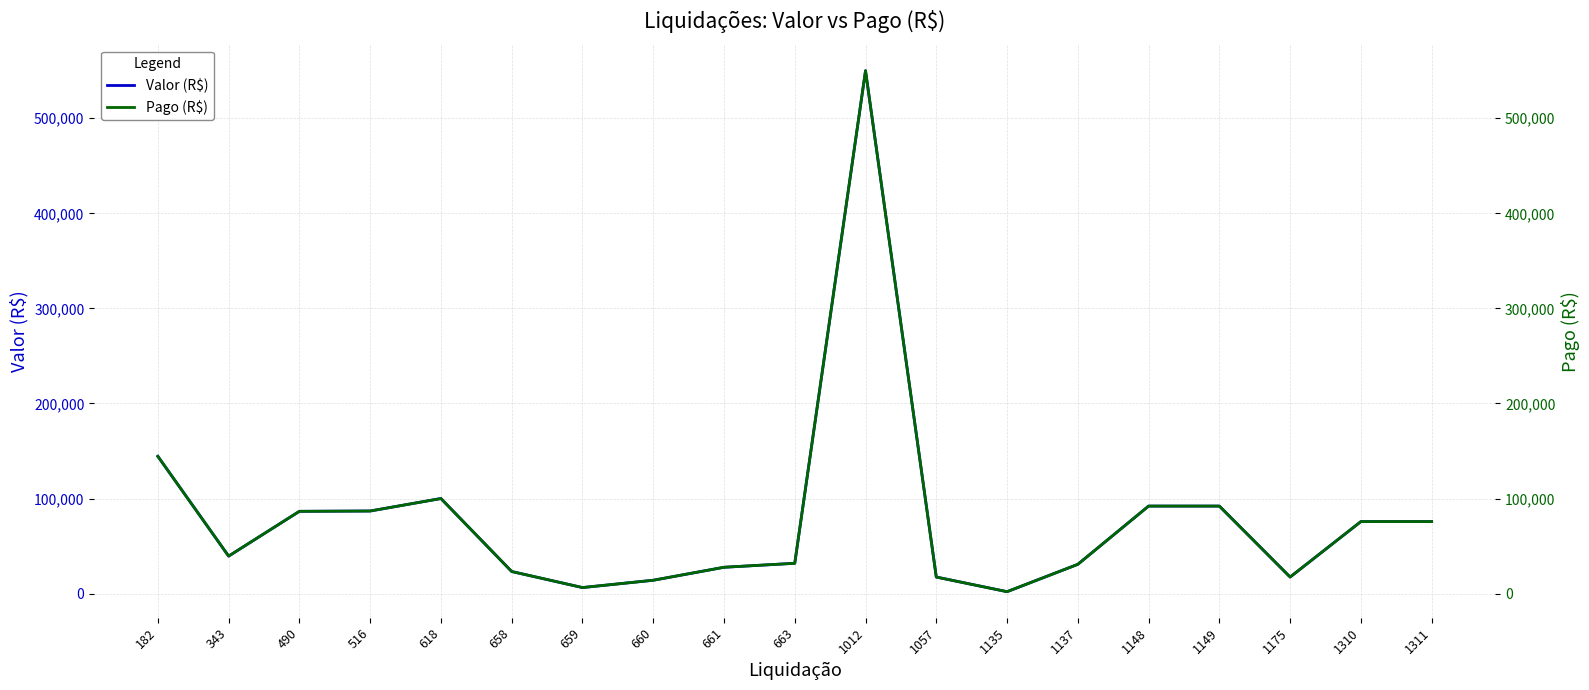

How many lines are shown in the chart?

2